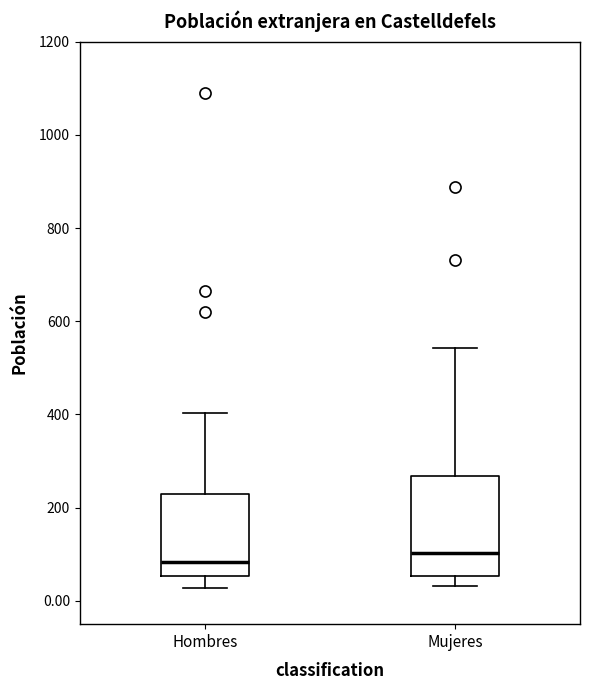

Reading left to right, read every box against the y-axis: the position of its median line, the range the box covers, and the ends of its whiskers. The values are not printed on the chart, so give them approximately, as read against the axis.

Hombres: median 80, box 60 to 220, whiskers 20 to 400
Mujeres: median 100, box 60 to 260, whiskers 40 to 540